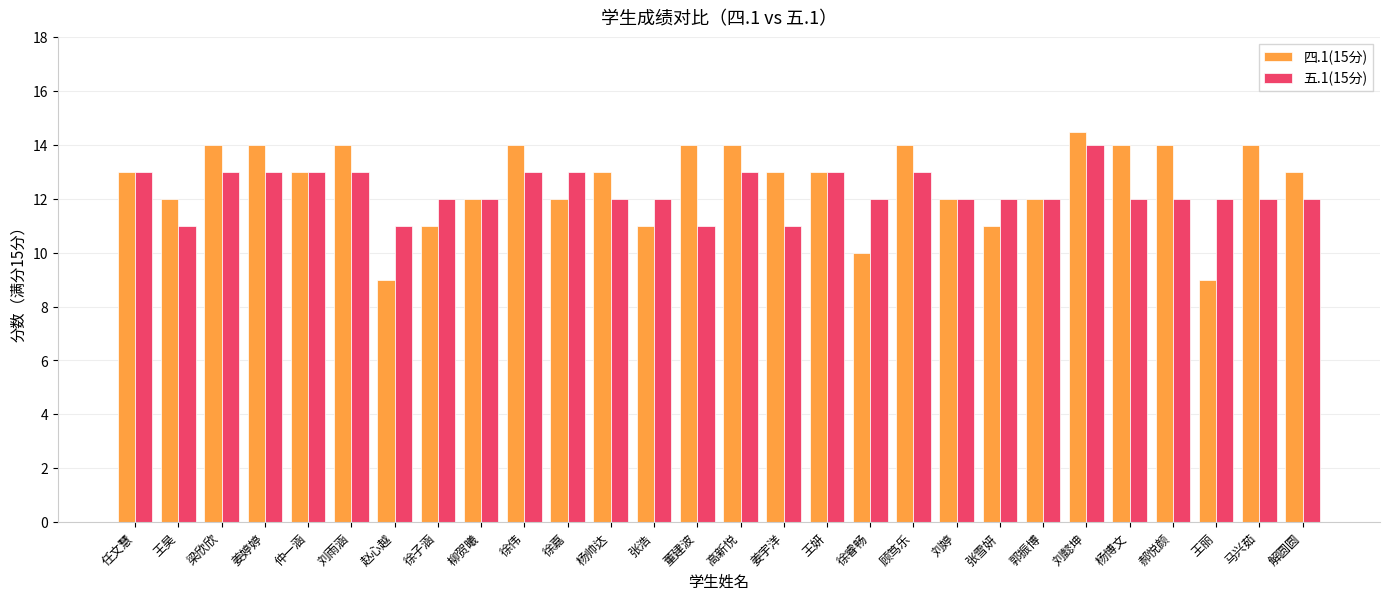

What is the smallest value displayed?

9.0